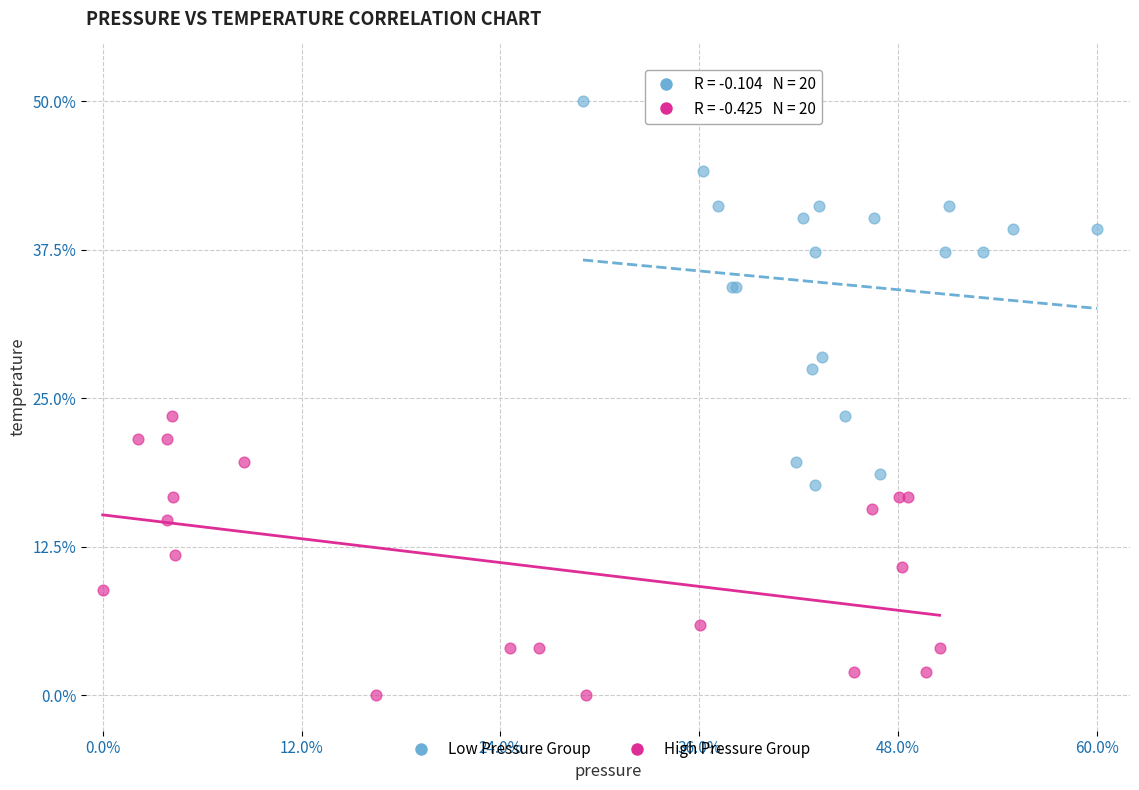

Which series reaches the minimum Y coordinate?

High Pressure Group